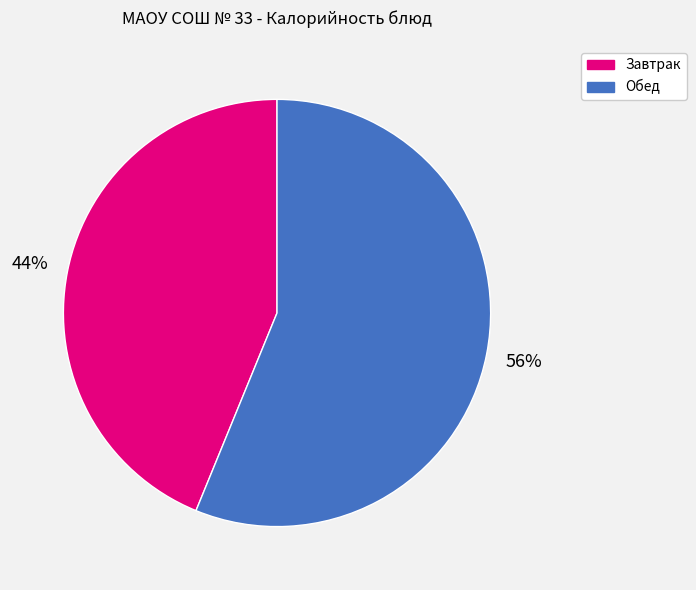

Rank the categories by value from highest to lowest.

Обед, Завтрак